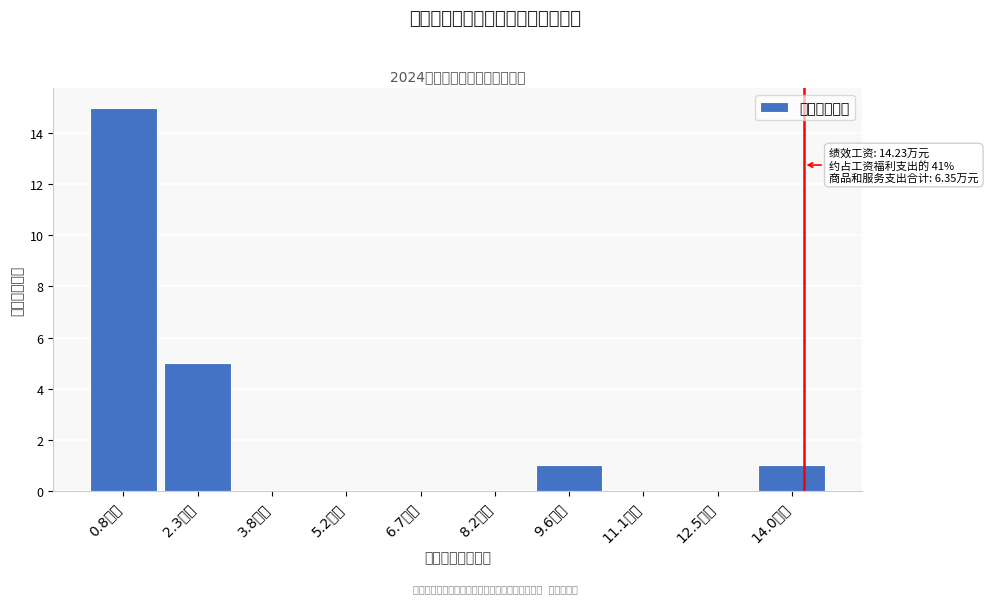

Over which range of the x-axis is the bar tallest?

0.2 to 1.6